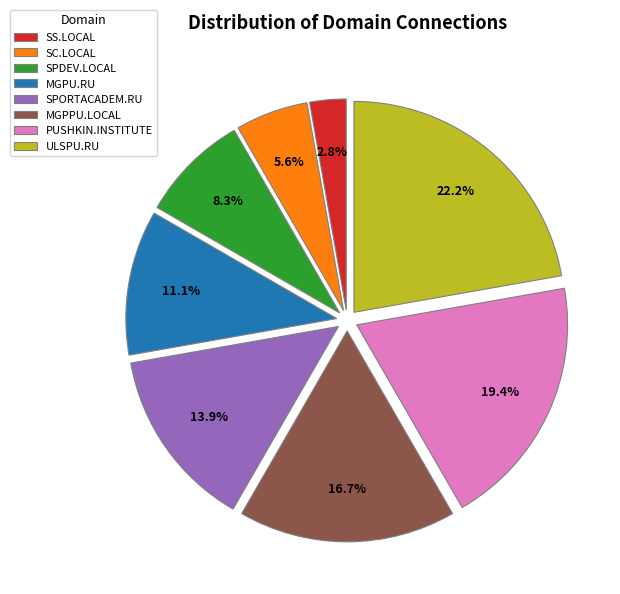

What portion of the pie excludes ULSPU.RU?

77.8%